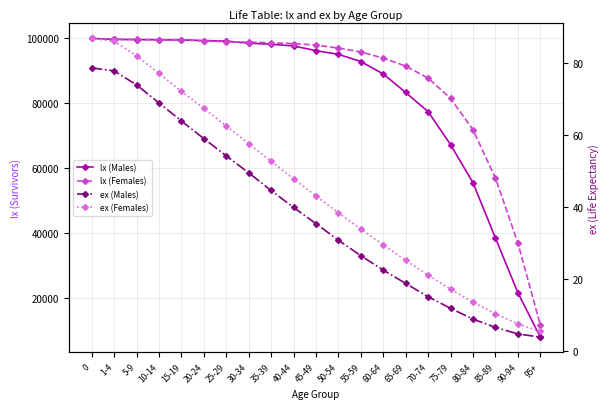

At how many categories does at least one series exceed 75892?

17